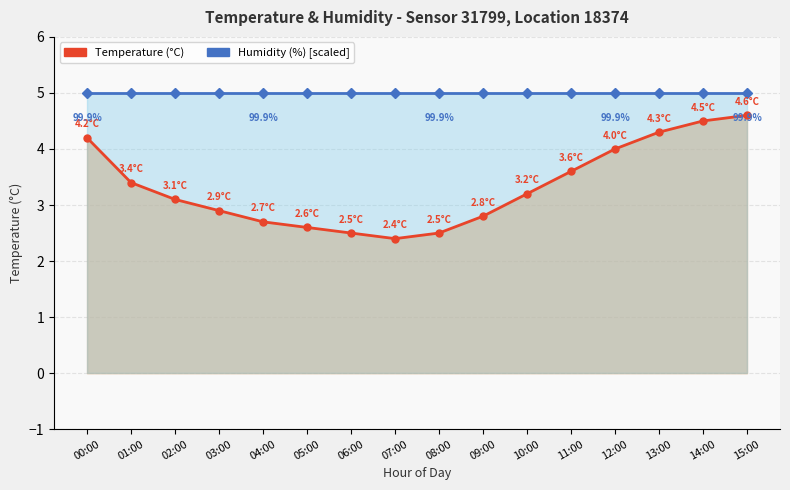

Reading left to right, extract all data points from this chart.

Temperature (°C): 00:00=4.2	01:00=3.4	02:00=3.1	03:00=2.9	04:00=2.7	05:00=2.6	06:00=2.5	07:00=2.4	08:00=2.5	09:00=2.8	10:00=3.2	11:00=3.6	12:00=4.0	13:00=4.3	14:00=4.5	15:00=4.6
Humidity (%) [scaled]: 00:00=5.0	01:00=5.0	02:00=5.0	03:00=5.0	04:00=5.0	05:00=5.0	06:00=5.0	07:00=5.0	08:00=5.0	09:00=5.0	10:00=5.0	11:00=5.0	12:00=5.0	13:00=5.0	14:00=5.0	15:00=5.0